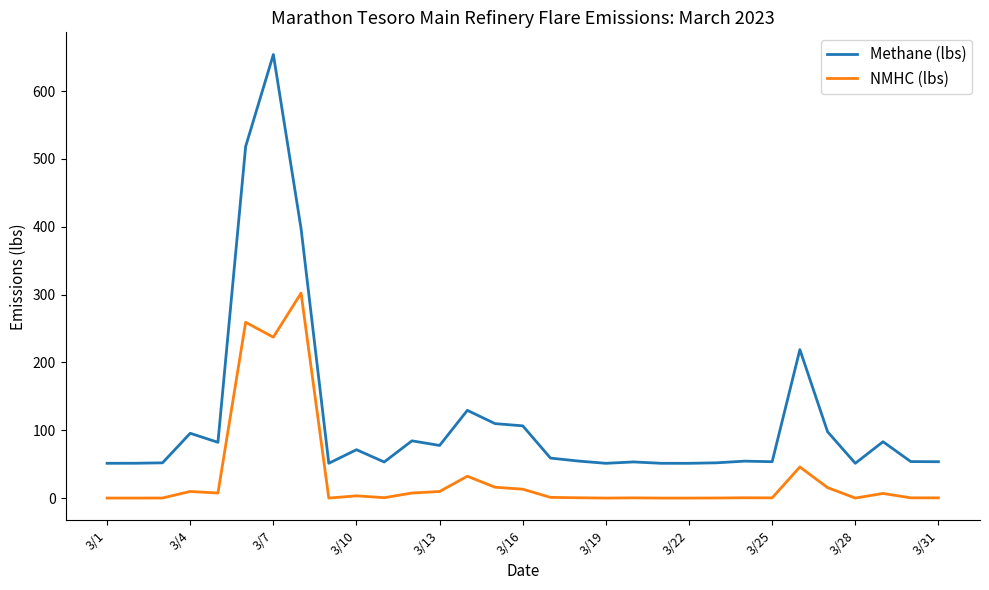

List the series in order of their overall mean, highest first.

Methane (lbs), NMHC (lbs)